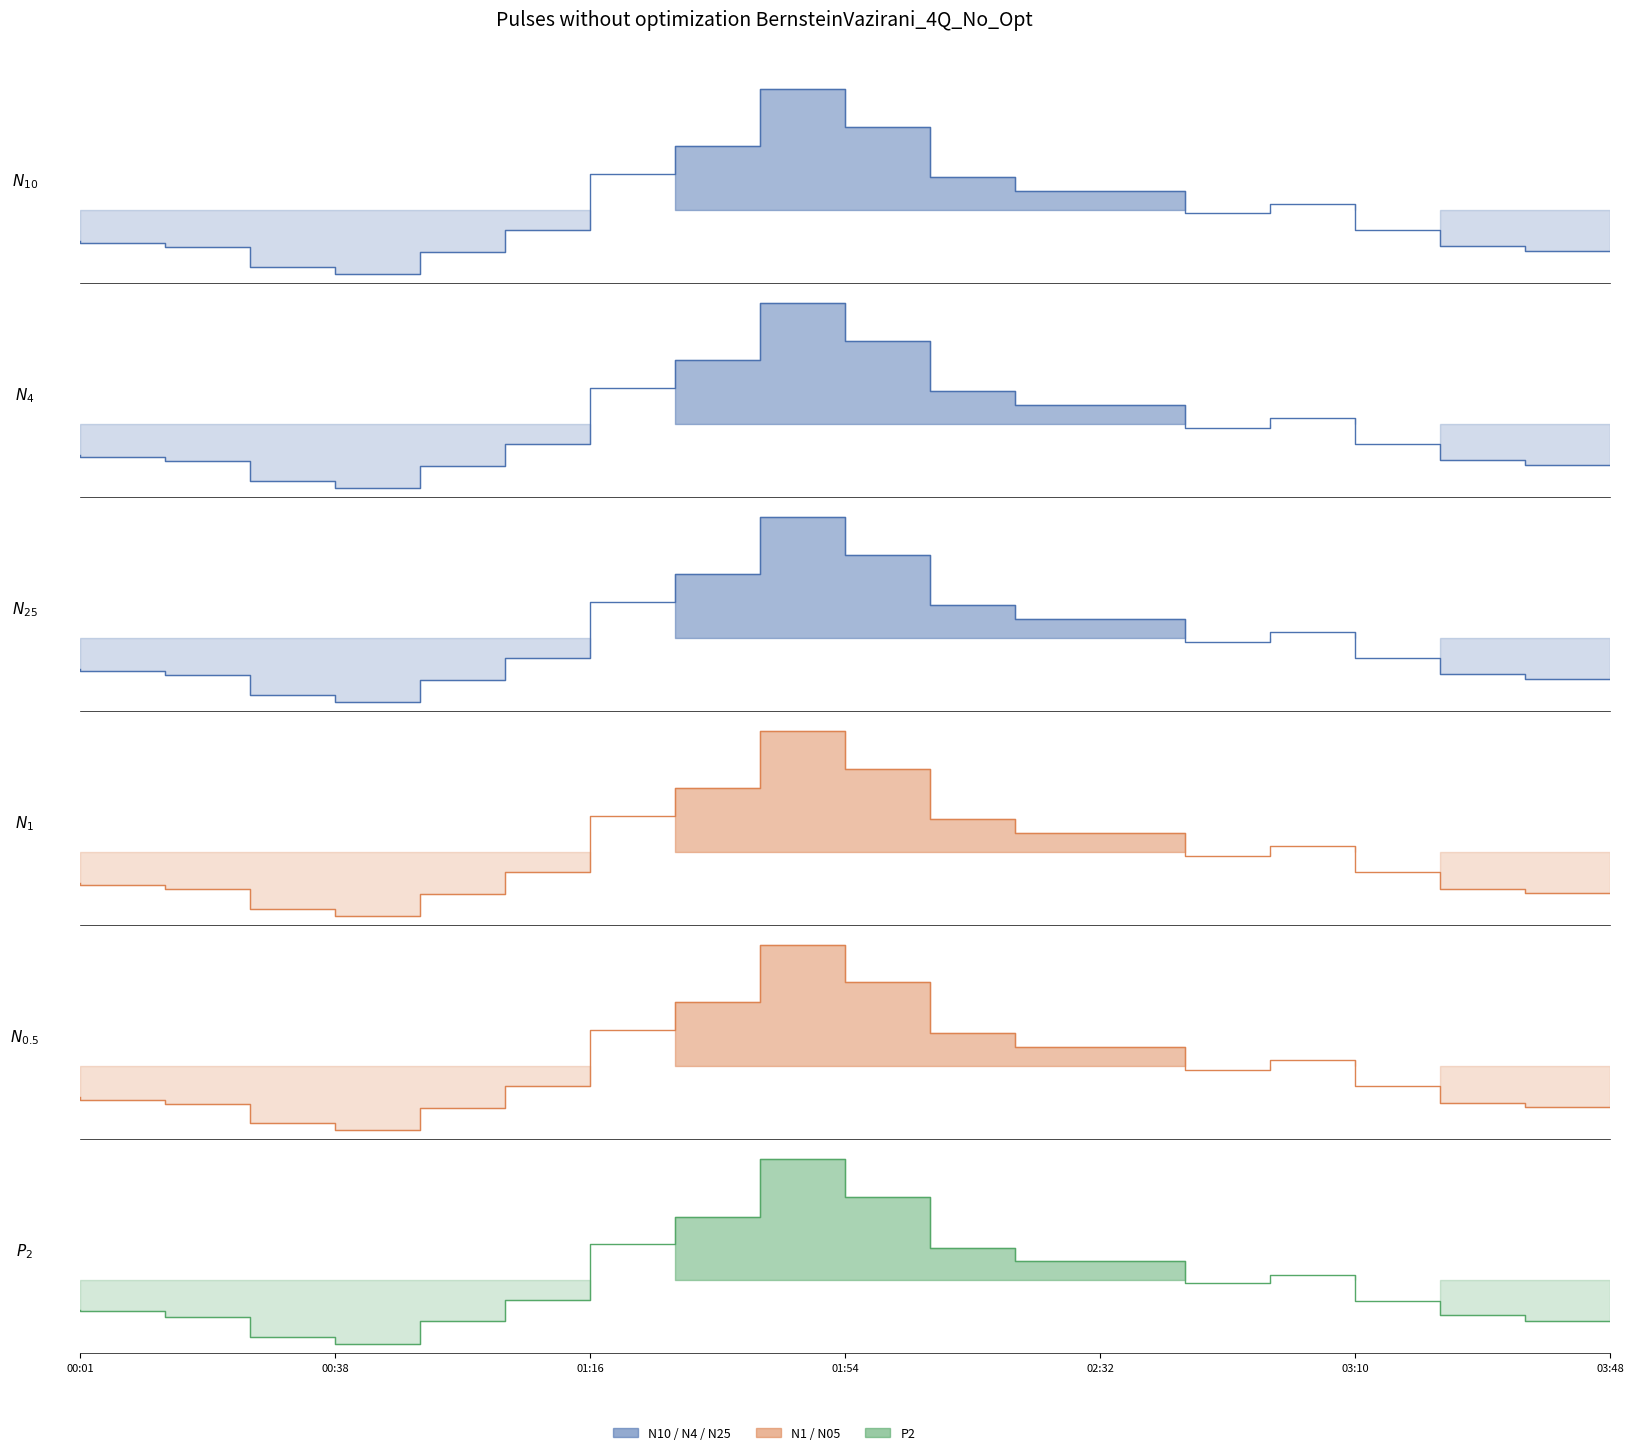

What is the label of the 10th point from the left?

01:54